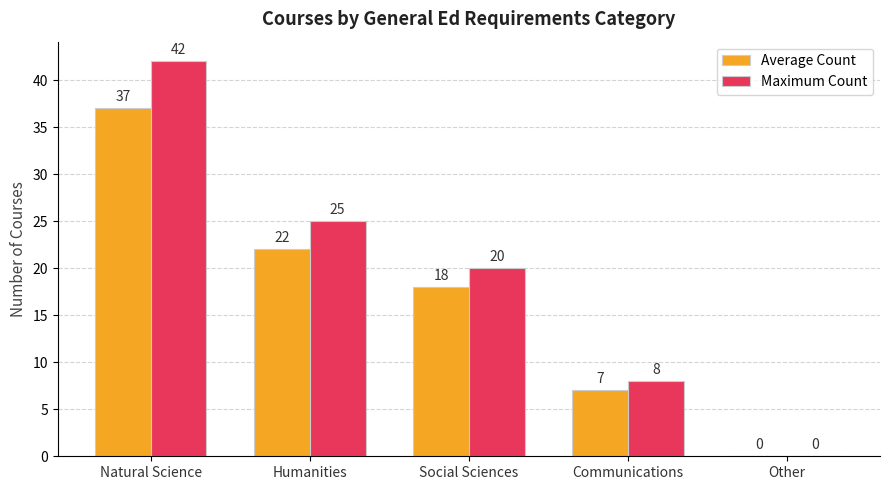

What is the sum of all Average Count values?

84